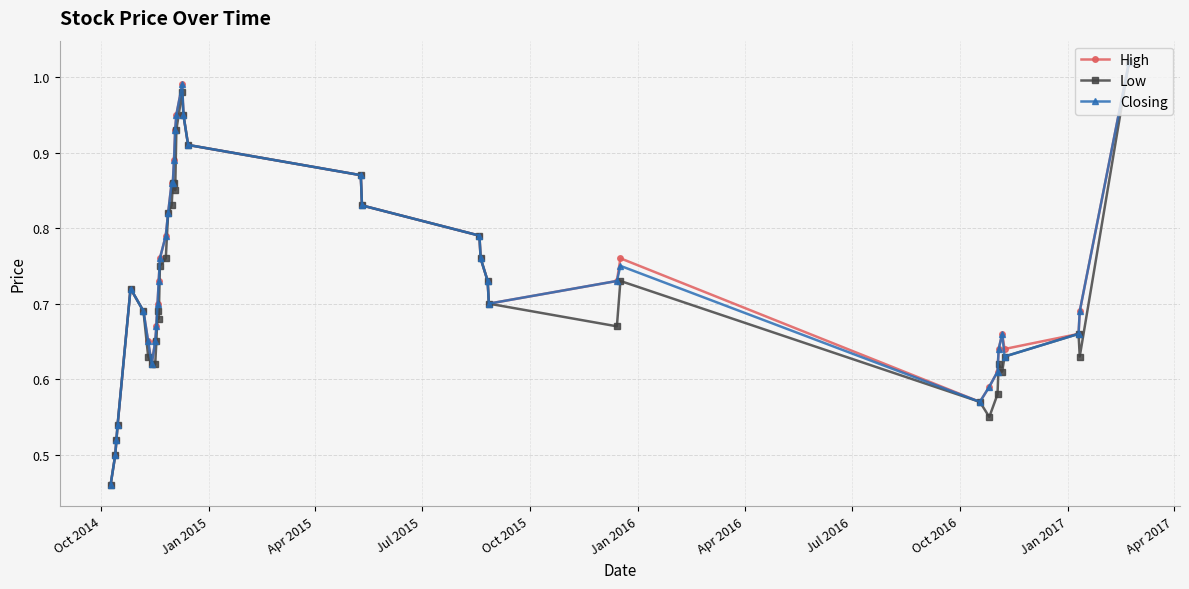

At how many categories does at least one series exceed 0?

40